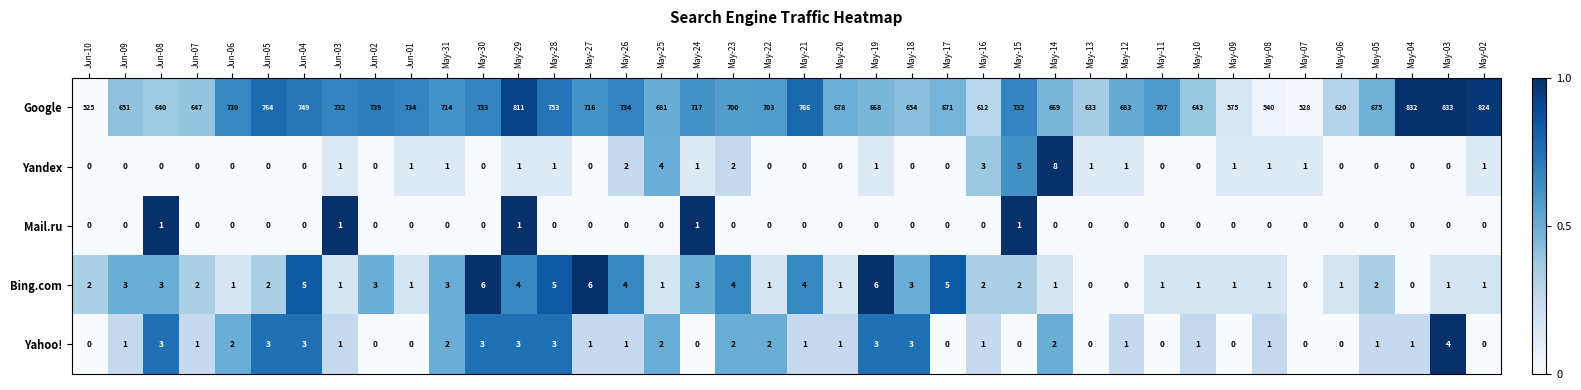

How many values in the Mail.ru series exceed 0?

5